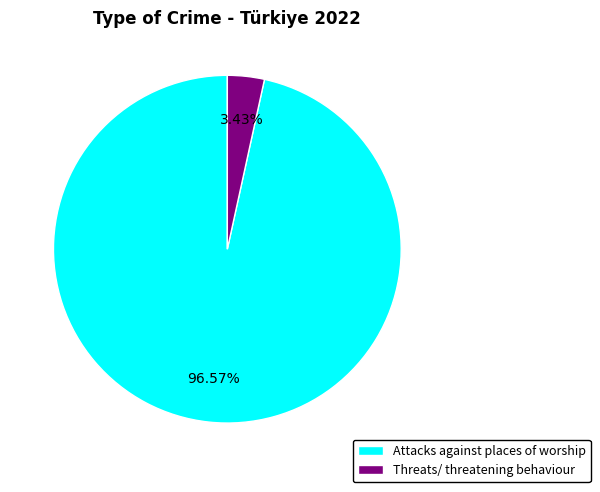

What is the majority slice?

Attacks against places of worship